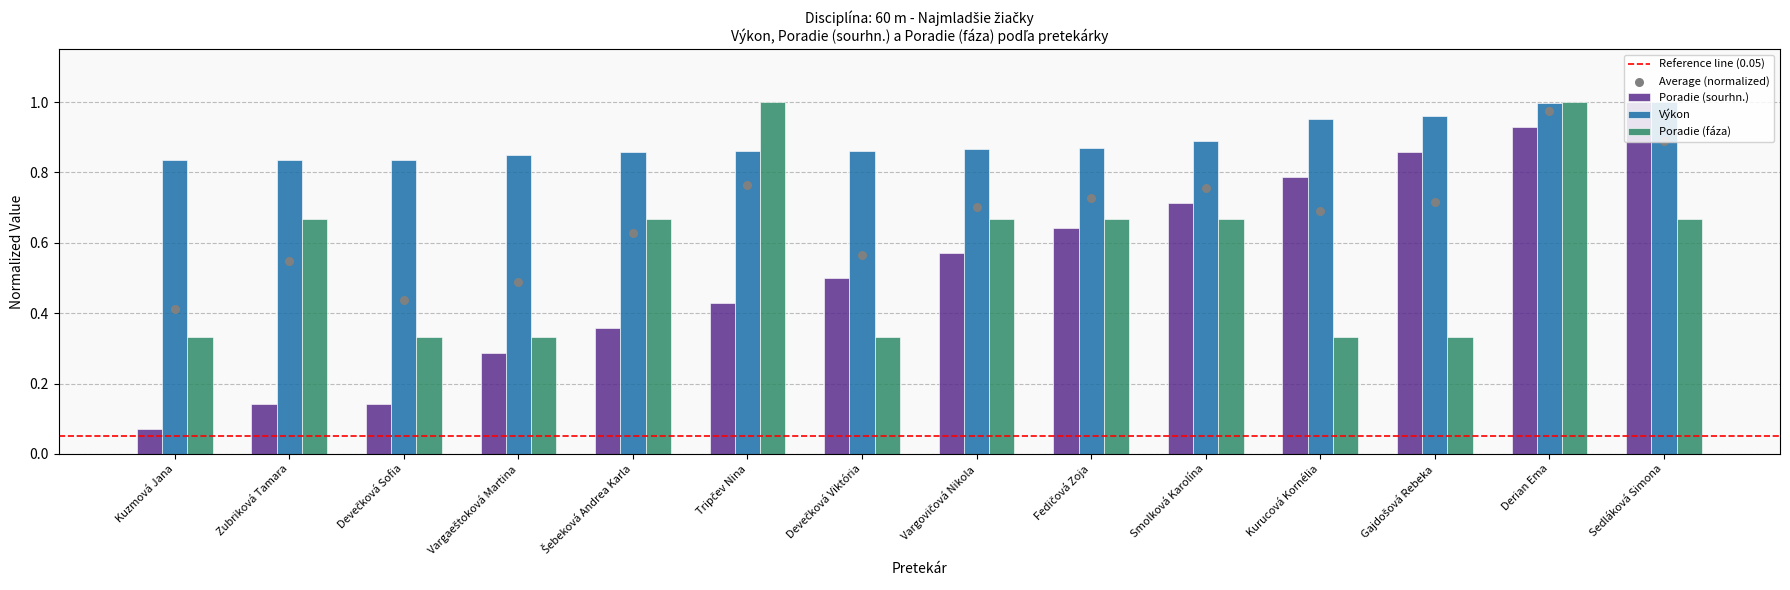

Is the value of Výkon at Devečková Viktória greater than the value of Poradie (sourhn.) at Derian Ema?

No